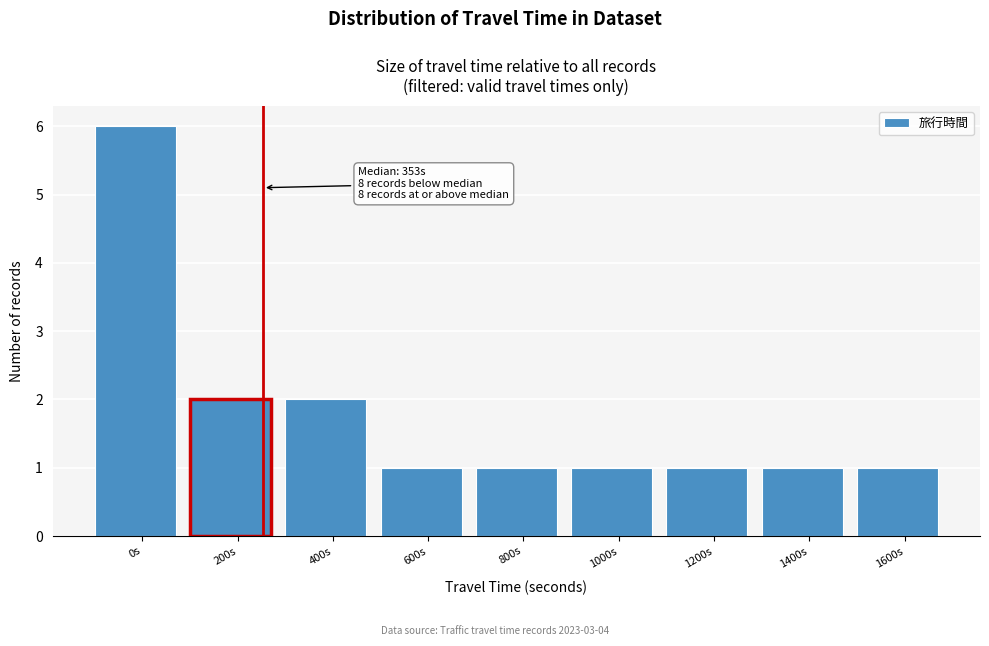

Reading right to left, extract all data points from this chart.

1	1	1	1	1	1	2	2	6